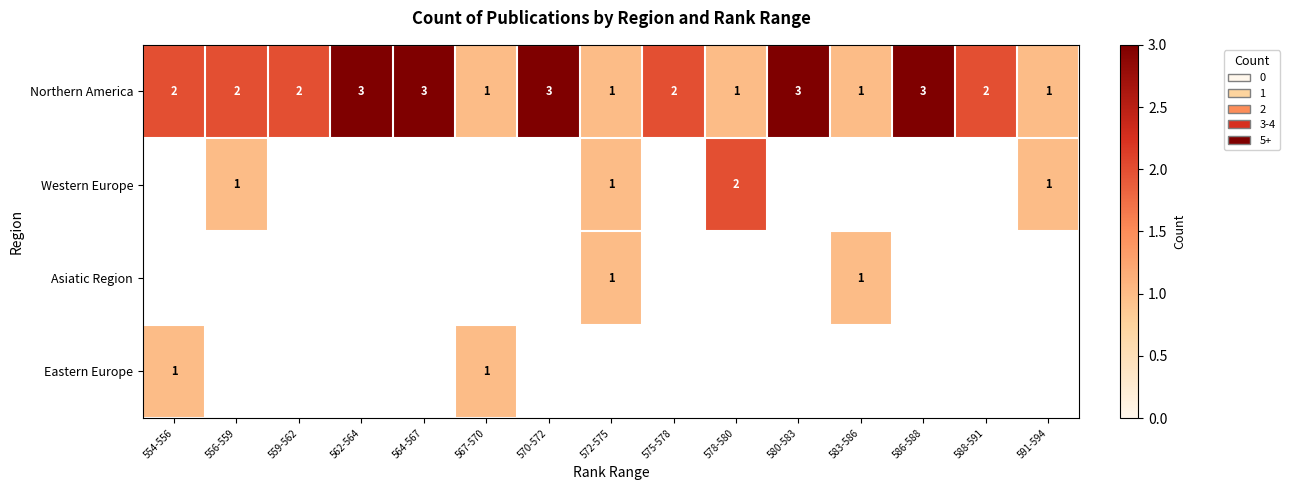

Which label corresponds to the smallest value in the chart?

567-570